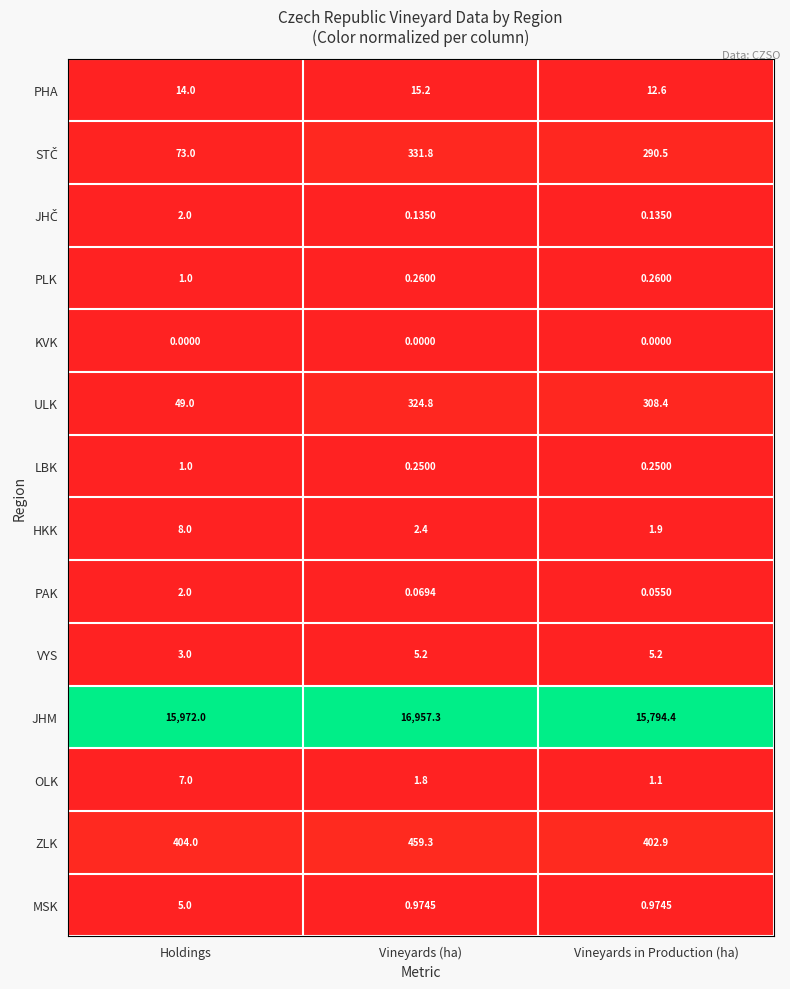

At which category is the sum across all series the highest?

Vineyards (ha)